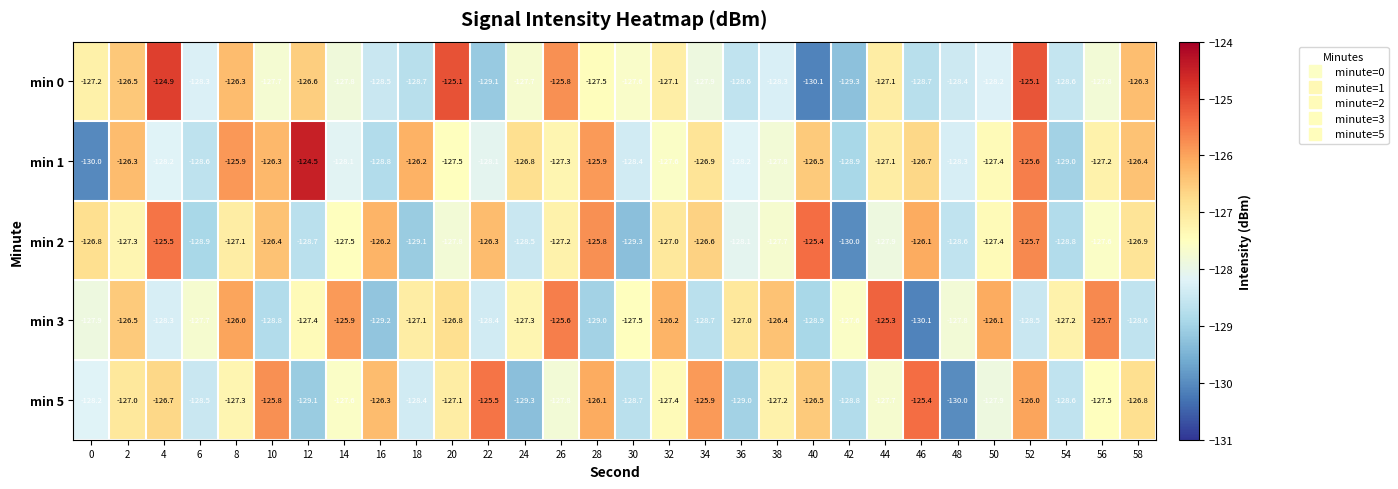

The value of min 1 at 22 is -128.1. True or false?

True